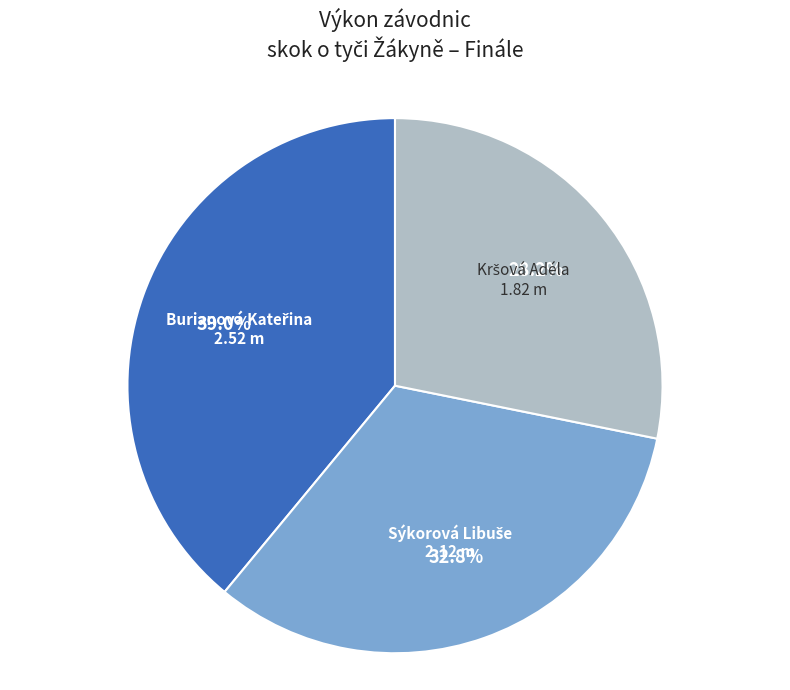

Does any single category account for the majority?

No